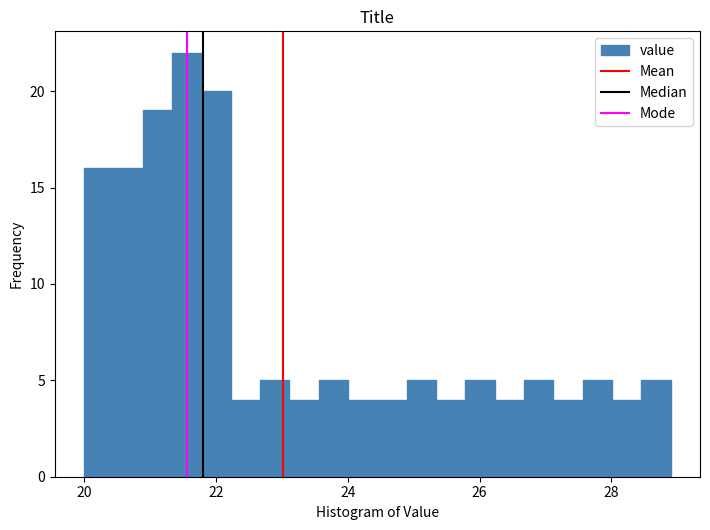

Read against the x-axis, roughly where is the centre of the tallest bar?

21.6